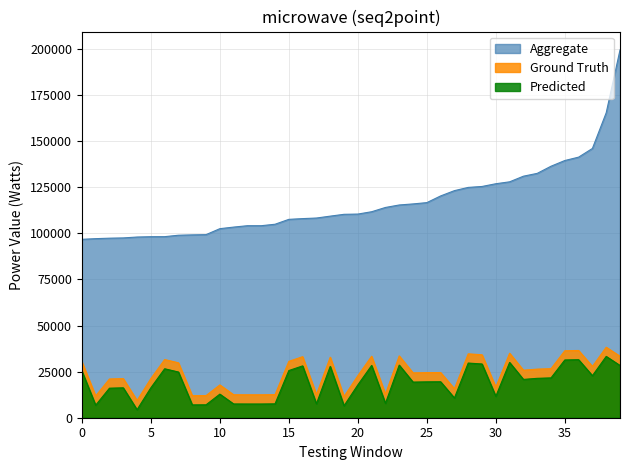

What is the difference between the maximum and minimum values in the Aggregate series?

102752